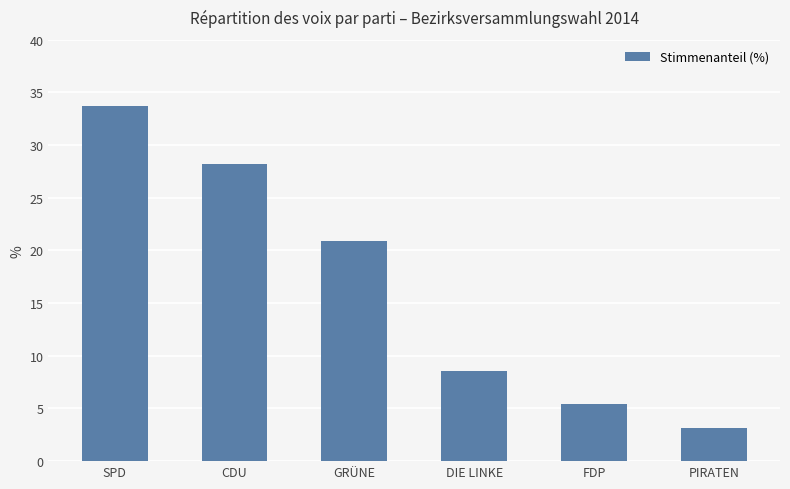

List the labels in order of value, largest first.

SPD, CDU, GRÜNE, DIE LINKE, FDP, PIRATEN